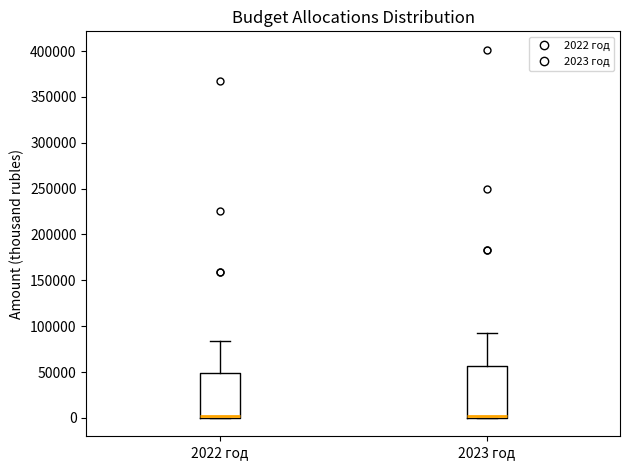

Reading left to right, transcribe this box plot: for each box, give where its median line is, the range the box spans, and where its two whiskers end, as read against the y-axis. The values are not printed on the chart, so give them approximately, as read against the axis.

2022 год: median 0 (drawn on the box's lower edge), box 0 to 50000, whiskers 0 to 85000
2023 год: median 0 (drawn on the box's lower edge), box 0 to 55000, whiskers 0 to 90000